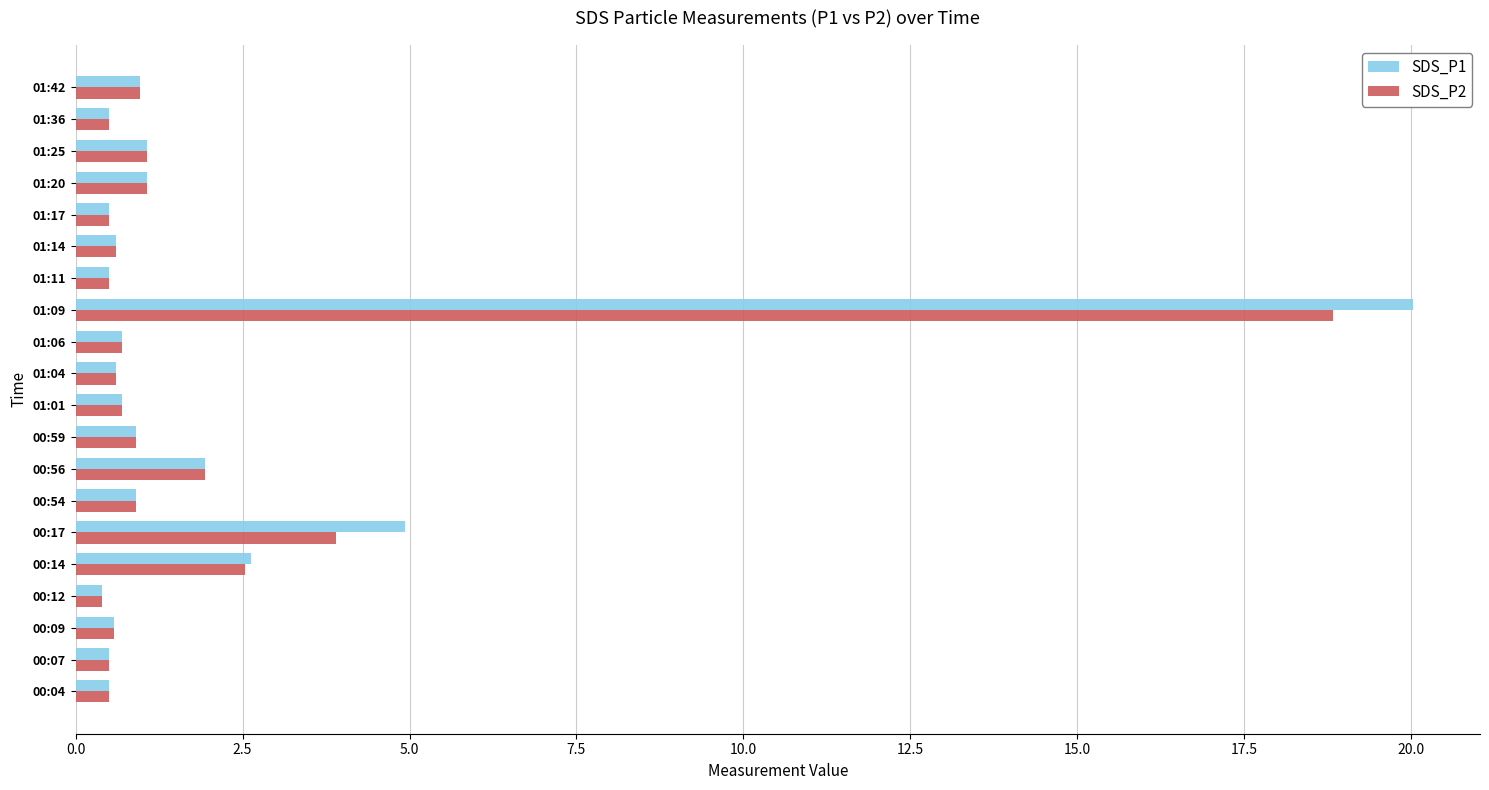

At which label is SDS_P1 closest to 10?

00:17